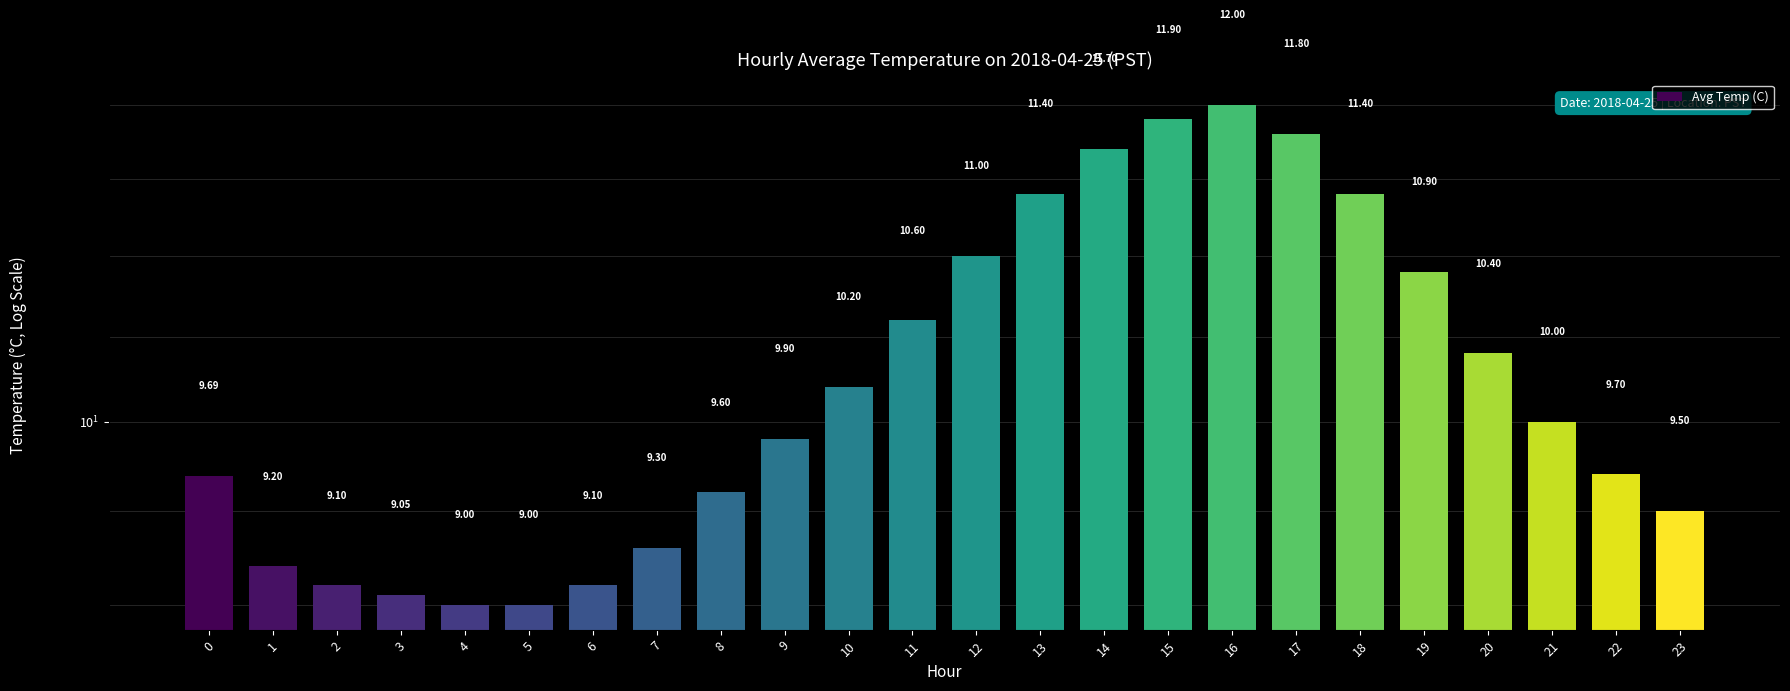

How many bars are there in total?

24